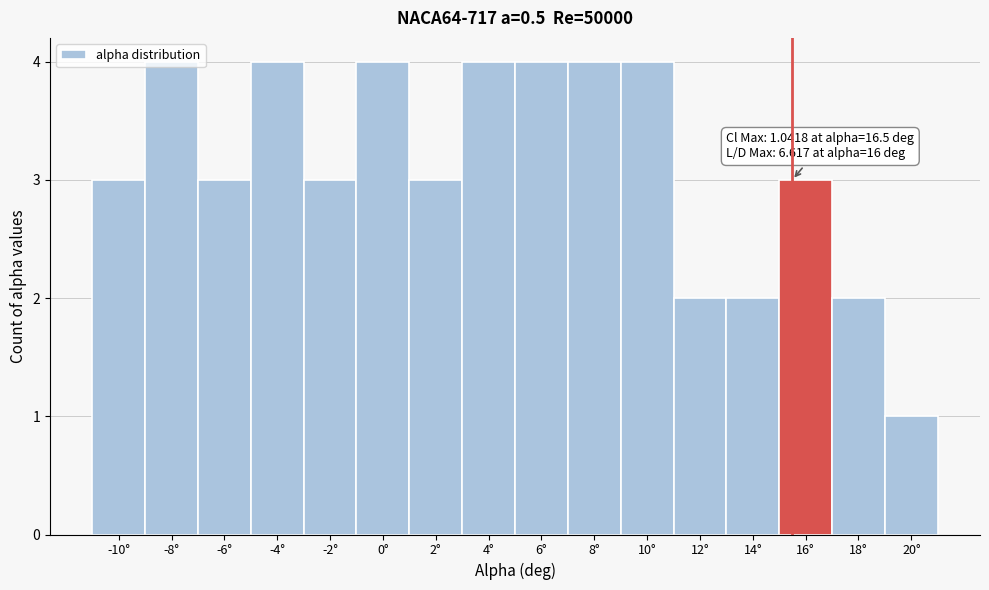

What is the sum of all values?

50